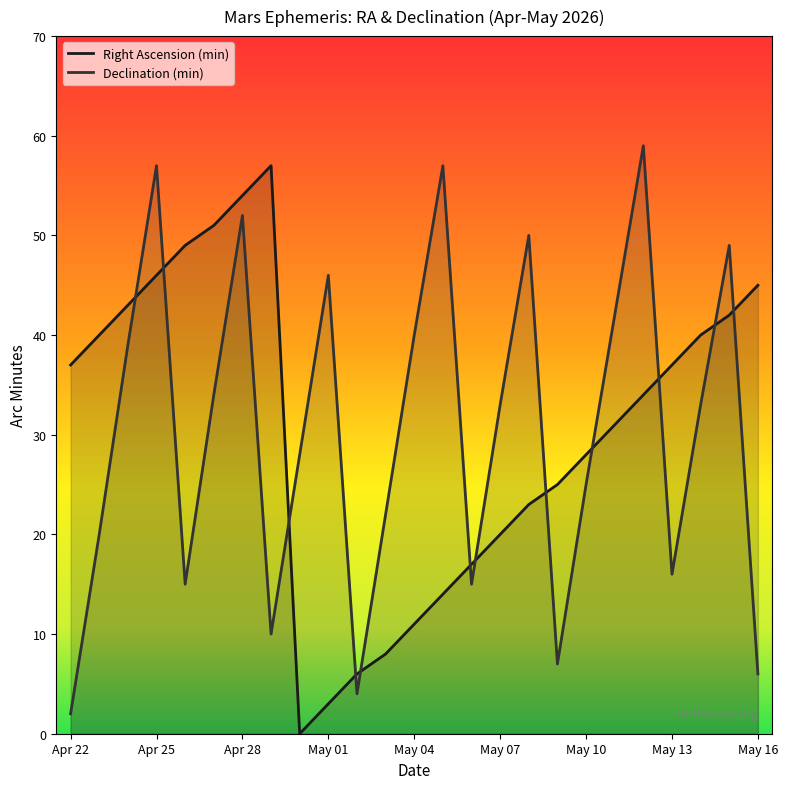

After their last crossing, which series has the higher values: Right Ascension (min) or Declination (min)?

Right Ascension (min)